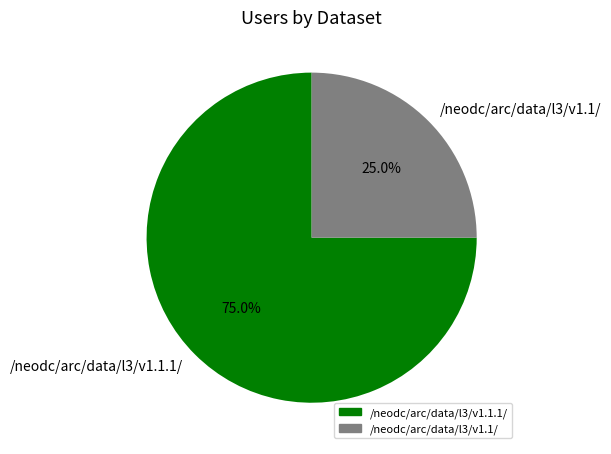

True or false: /neodc/arc/data/l3/v1.1.1/ accounts for 68% of the total.

False